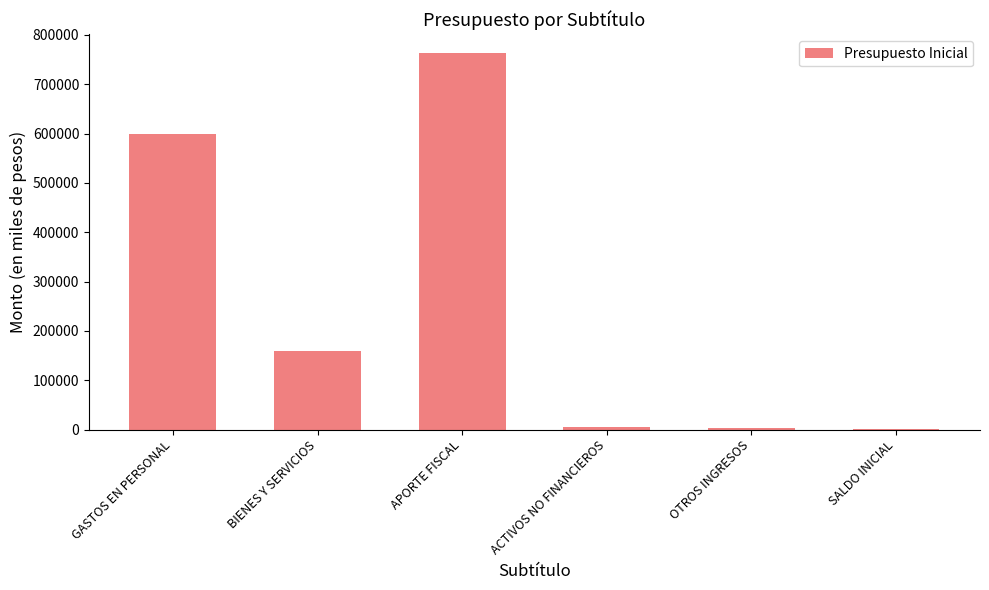

The chart shows a value of 903373 at GASTOS EN PERSONAL. True or false?

False